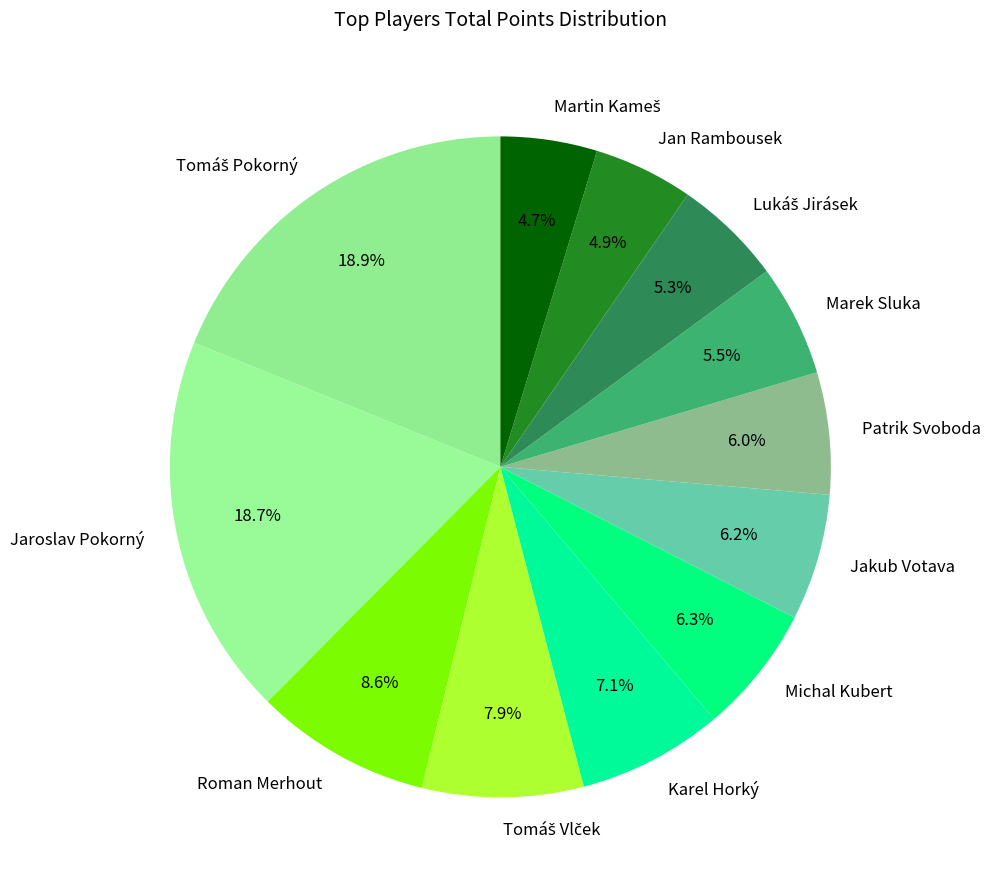

What percentage is the Michal Kubert slice, to the nearest percent?

6%